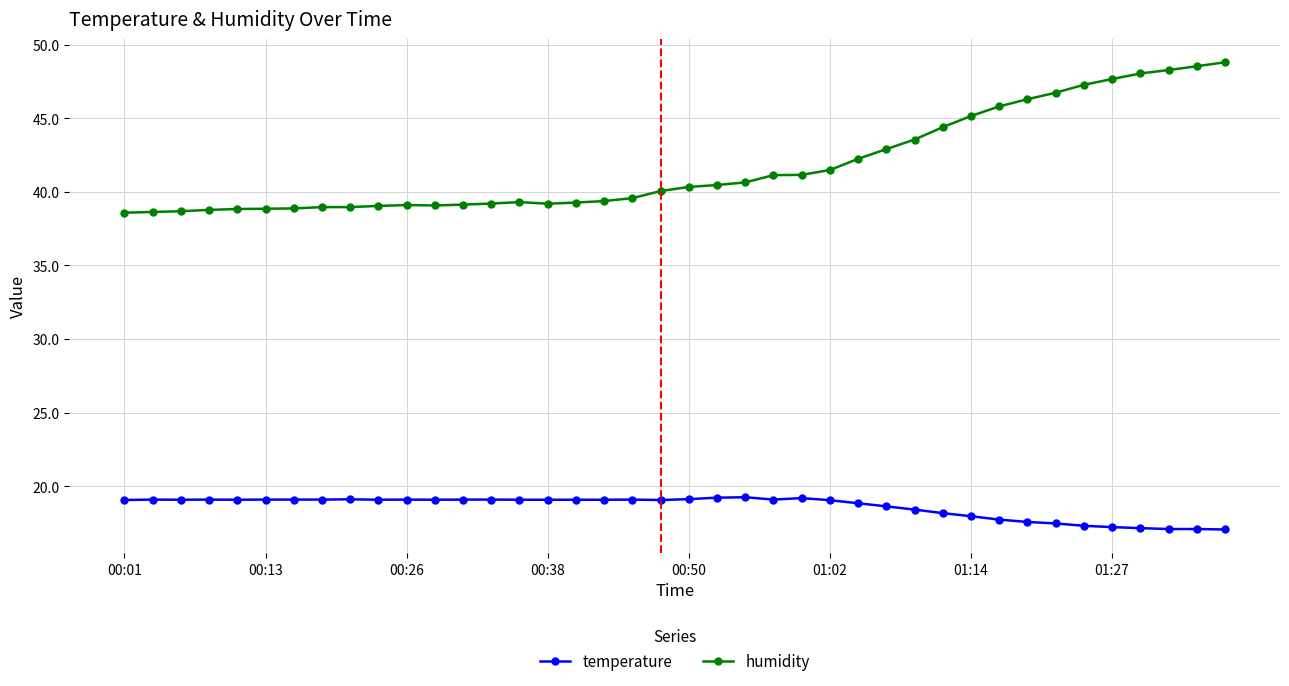

List the series in order of their peak value, lowest first.

temperature, humidity